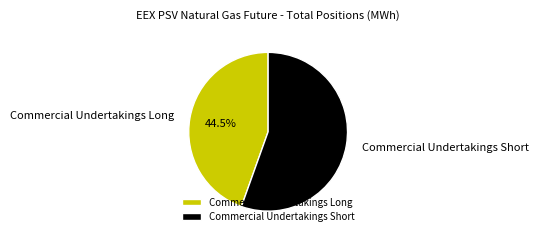

Which has a higher value, Commercial Undertakings Long or Commercial Undertakings Short?

Commercial Undertakings Short